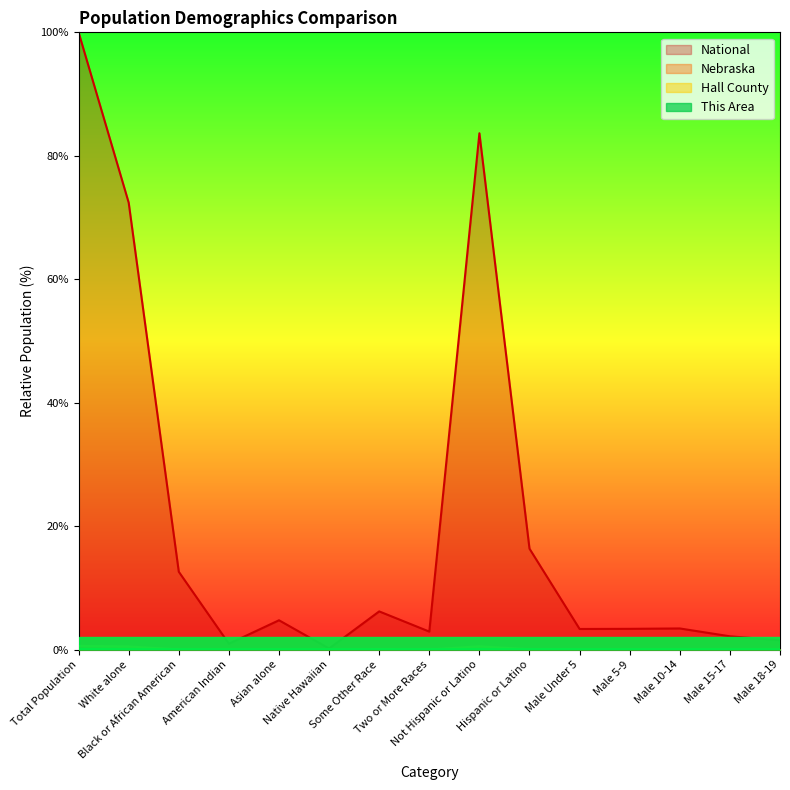

Reading left to right, list all the values displayed in this chart.

This Area: Total Population=0.0	White alone=0.0	Black or African American=0.0	American Indian=0.0	Asian alone=0.0	Native Hawaiian=0.0	Some Other Race=0.0	Two or More Races=0.0	Not Hispanic or Latino=0.0	Hispanic or Latino=0.0	Male Under 5=0.0	Male 5-9=0.0	Male 10-14=0.0	Male 15-17=0.0	Male 18-19=0.0
Hall County: Total Population=0.0	White alone=0.0	Black or African American=0.0	American Indian=0.0	Asian alone=0.0	Native Hawaiian=0.0	Some Other Race=0.0	Two or More Races=0.0	Not Hispanic or Latino=0.0	Hispanic or Latino=0.0	Male Under 5=0.0	Male 5-9=0.0	Male 10-14=0.0	Male 15-17=0.0	Male 18-19=0.0
Nebraska: Total Population=0.6	White alone=0.5	Black or African American=0.0	American Indian=0.0	Asian alone=0.0	Native Hawaiian=0.0	Some Other Race=0.0	Two or More Races=0.0	Not Hispanic or Latino=0.5	Hispanic or Latino=0.1	Male Under 5=0.0	Male 5-9=0.0	Male 10-14=0.0	Male 15-17=0.0	Male 18-19=0.0
National: Total Population=100.0	White alone=72.4	Black or African American=12.6	American Indian=0.9	Asian alone=4.8	Native Hawaiian=0.2	Some Other Race=6.2	Two or More Races=2.9	Not Hispanic or Latino=83.7	Hispanic or Latino=16.3	Male Under 5=3.3	Male 5-9=3.4	Male 10-14=3.4	Male 15-17=2.2	Male 18-19=1.5